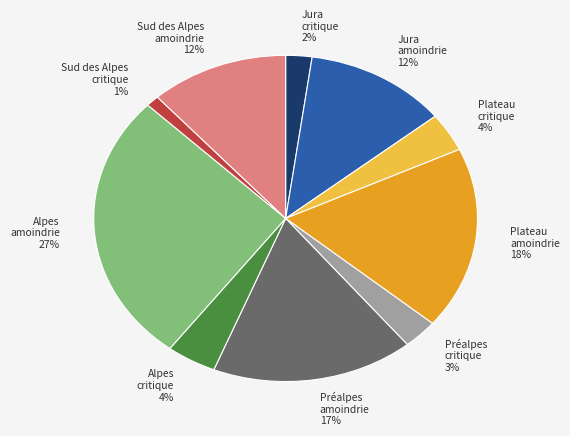

To the nearest percent, what is the average slice percentage?

10%